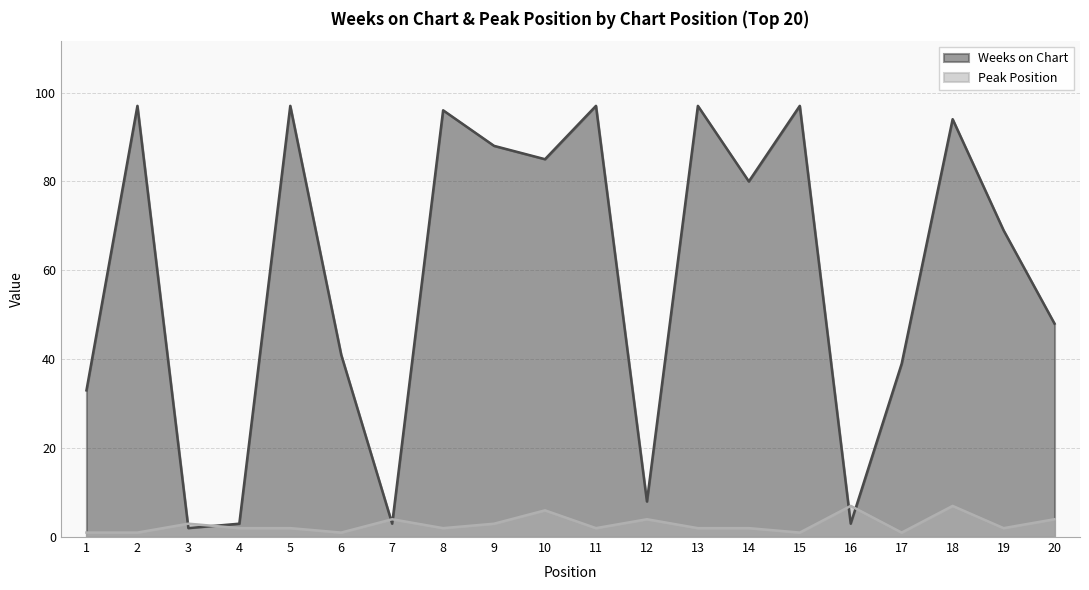

At which category does Weeks on Chart reach its first local valley?

3